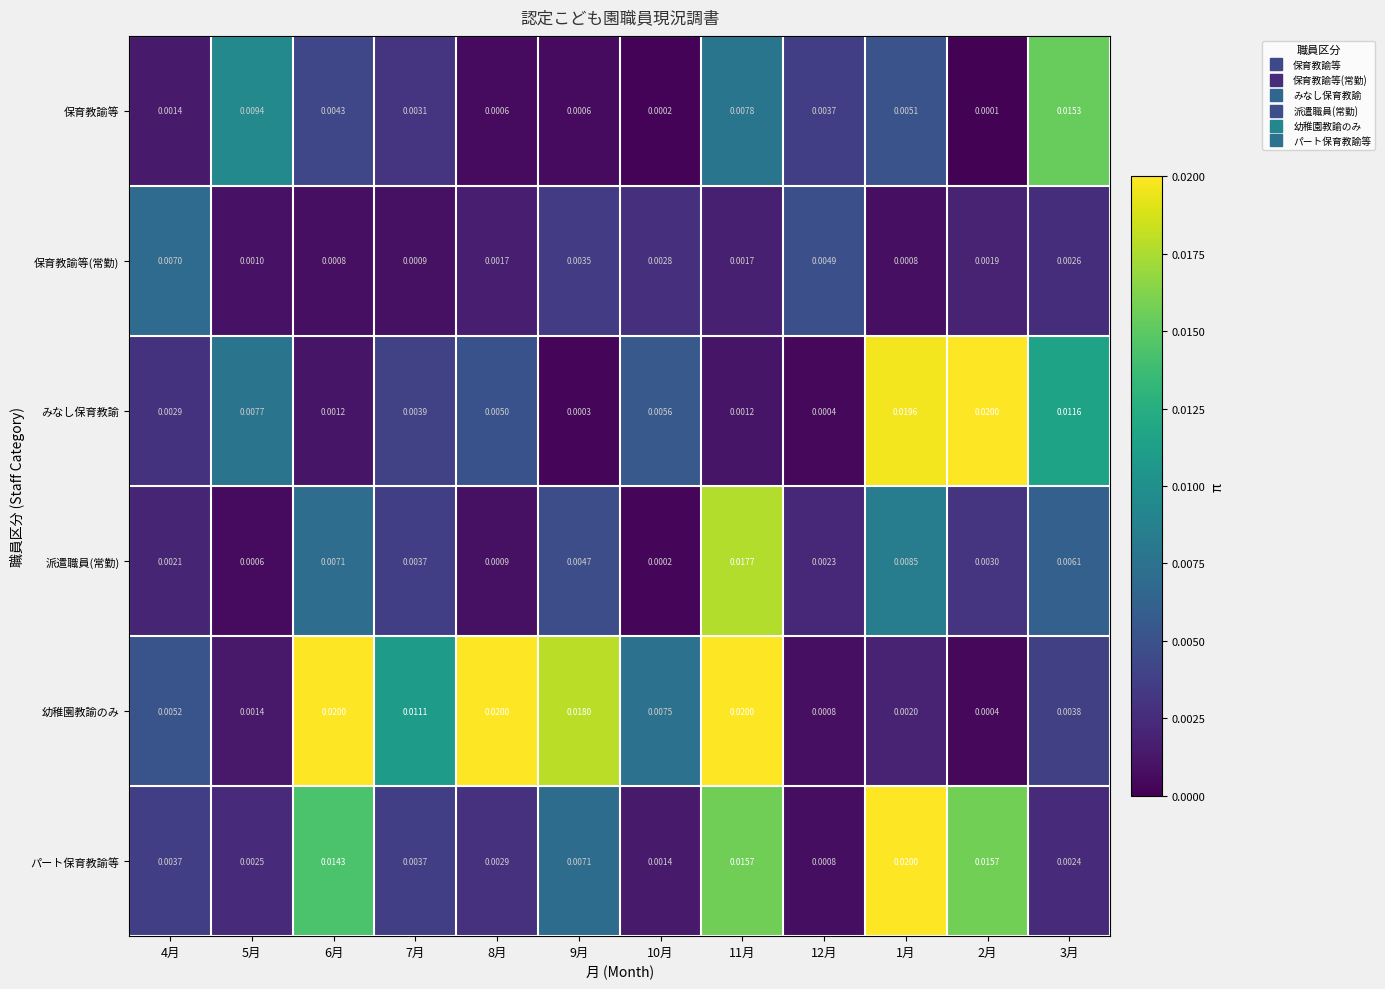

Which series changed the most between 7月 and 2月?

みなし保育教諭